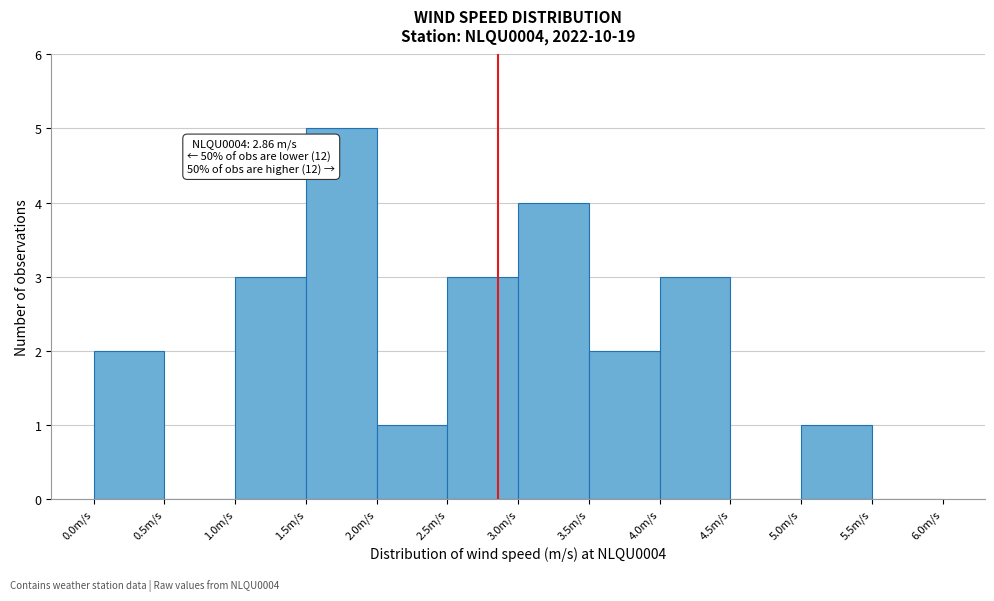

Over which range of the x-axis is the bar tallest?

1.5 to 2.0